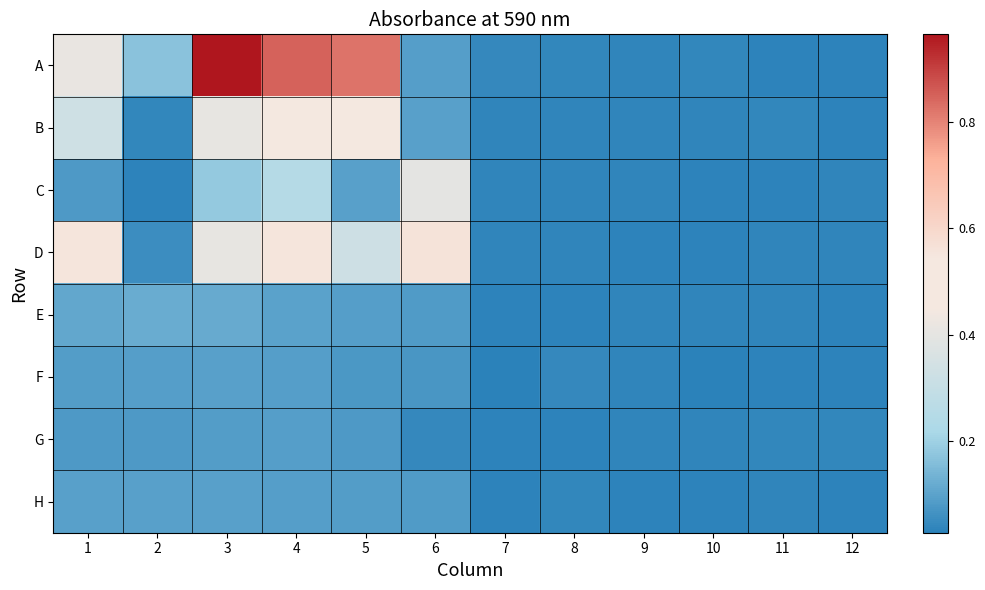

Which series has the largest total across all categories?

A